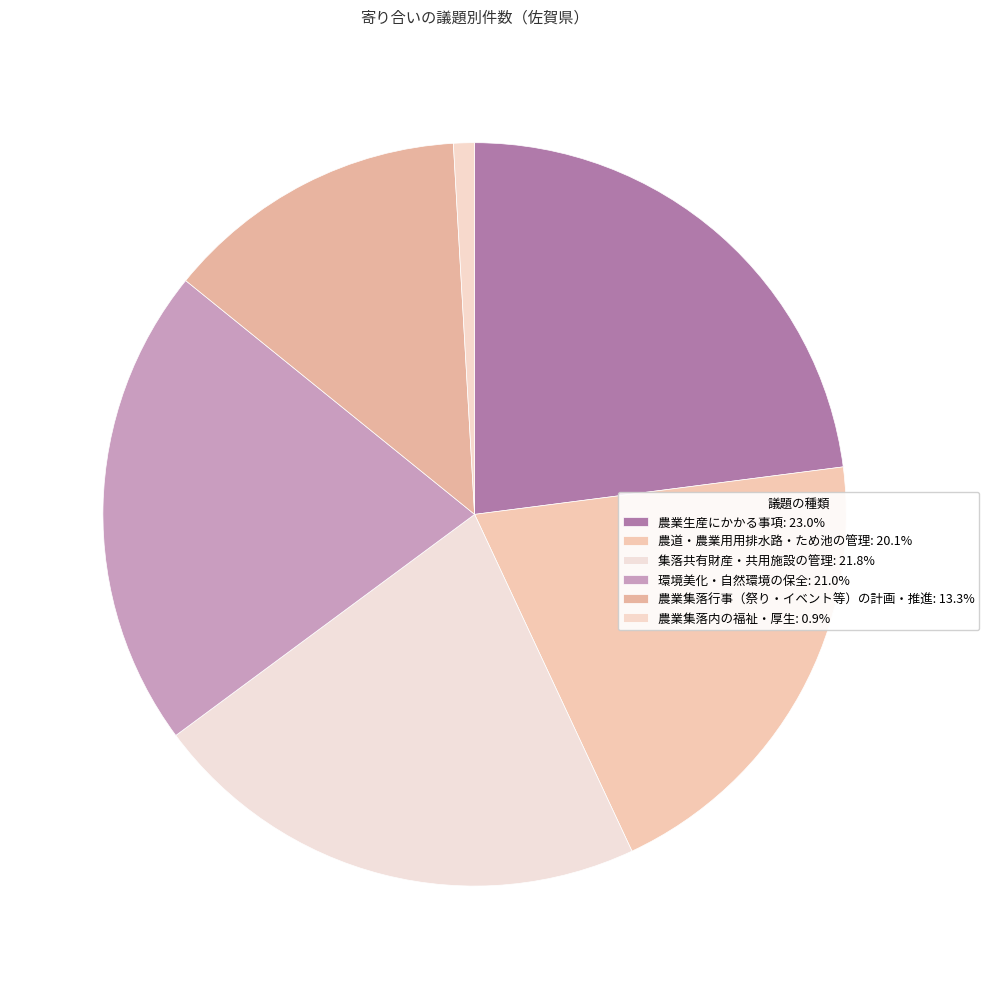

Is it true that 農業生産にかかる事項 is 11% of the pie?

False